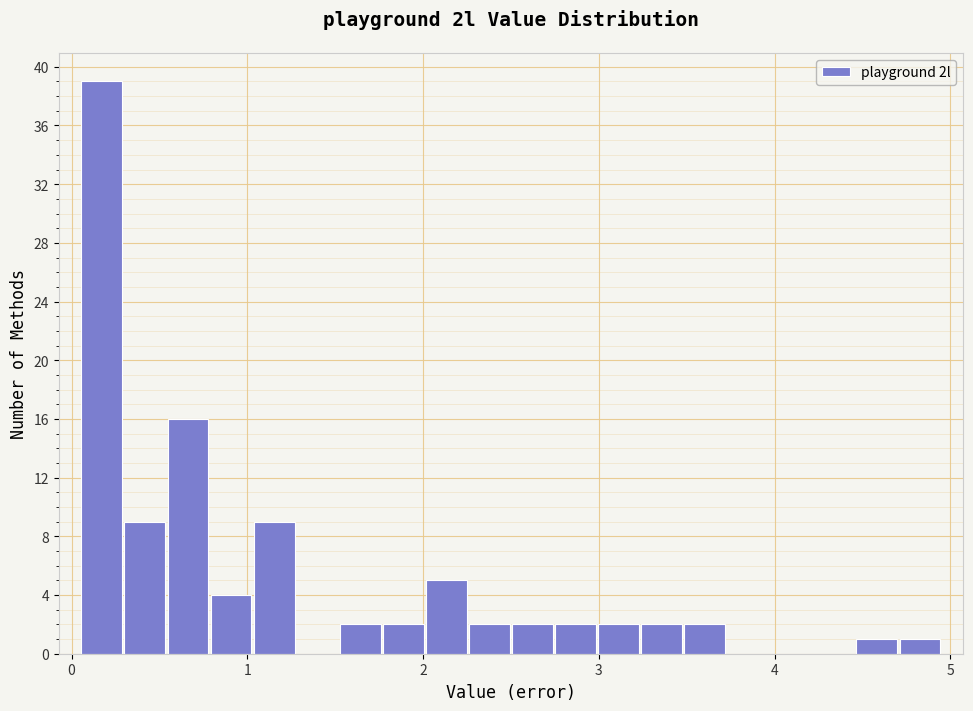

Read against the x-axis, roughly where is the centre of the tallest bar?

0.2